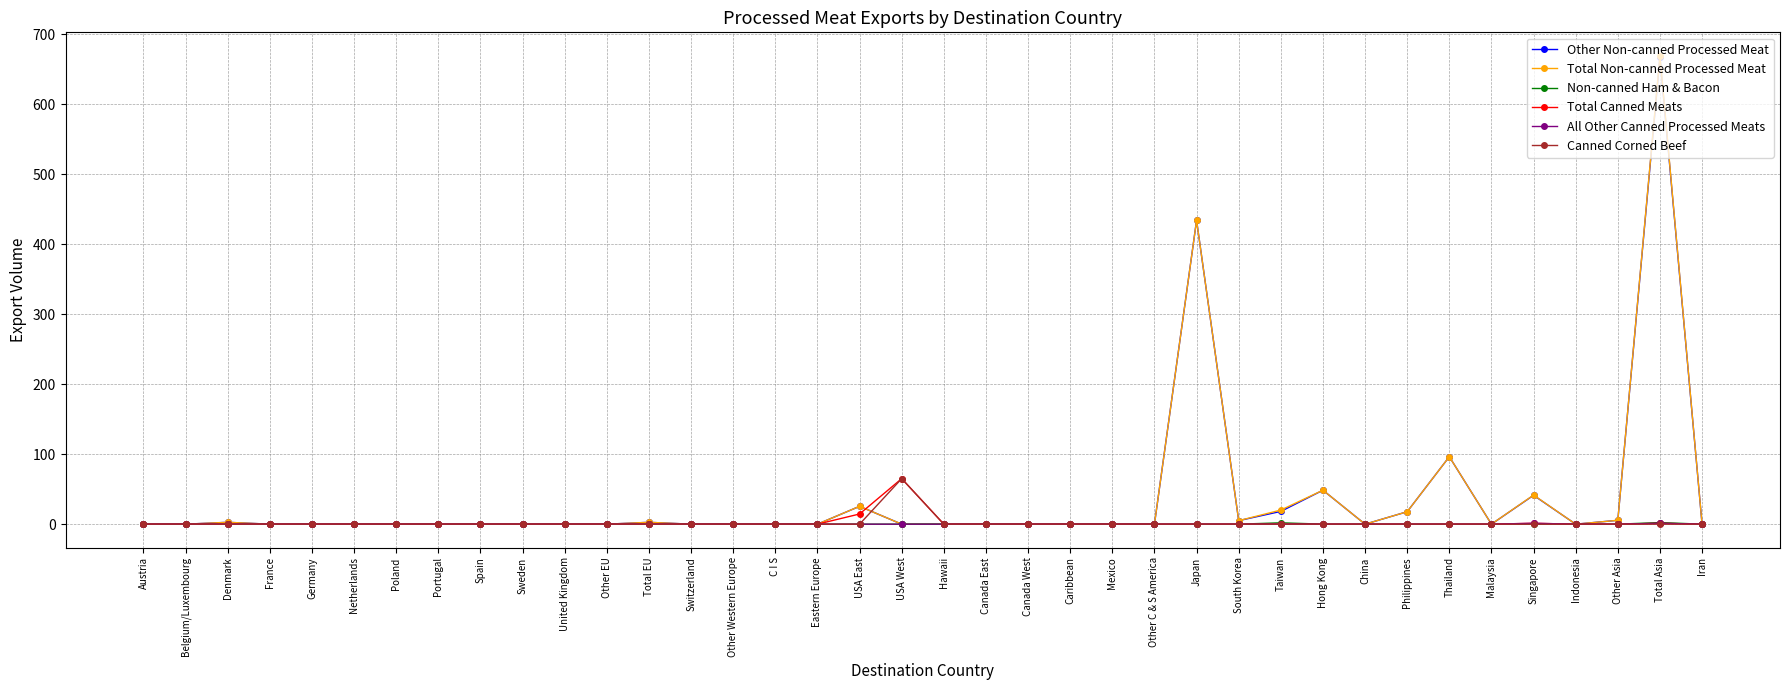

At how many categories does at least one series exceed 217?

2